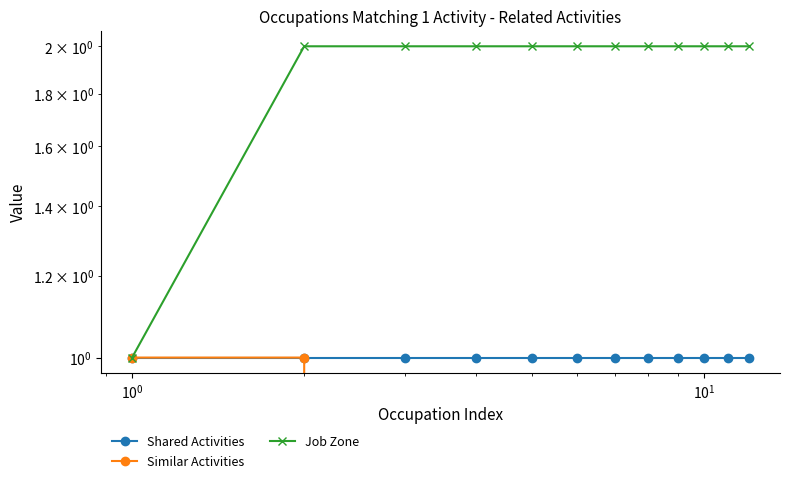

Reading right to left, what are all the values shown in this chart?

Shared Activities: 1	1	1	1	1	1	1	1	1	1	1	1
Similar Activities: 0	0	0	0	0	0	0	0	0	0	1	1
Job Zone: 2	2	2	2	2	2	2	2	2	2	2	1